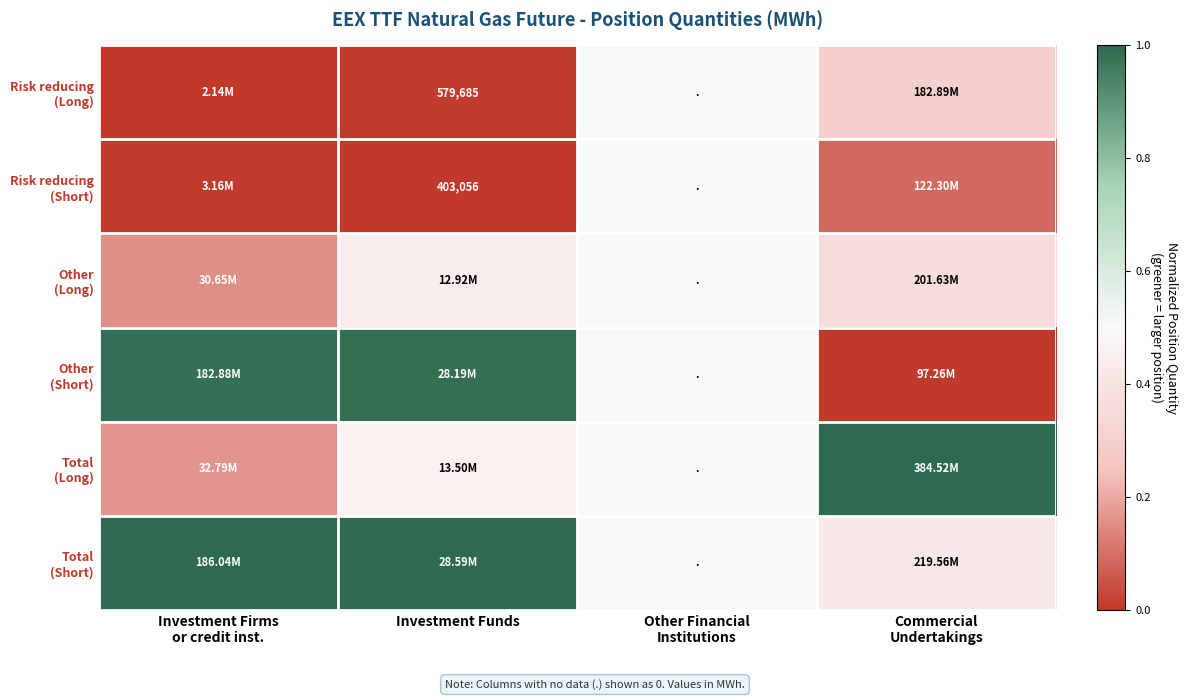

Is the value of Risk reducing (Long) at Commercial Undertakings greater than the value of Other (Short) at Commercial Undertakings?

Yes